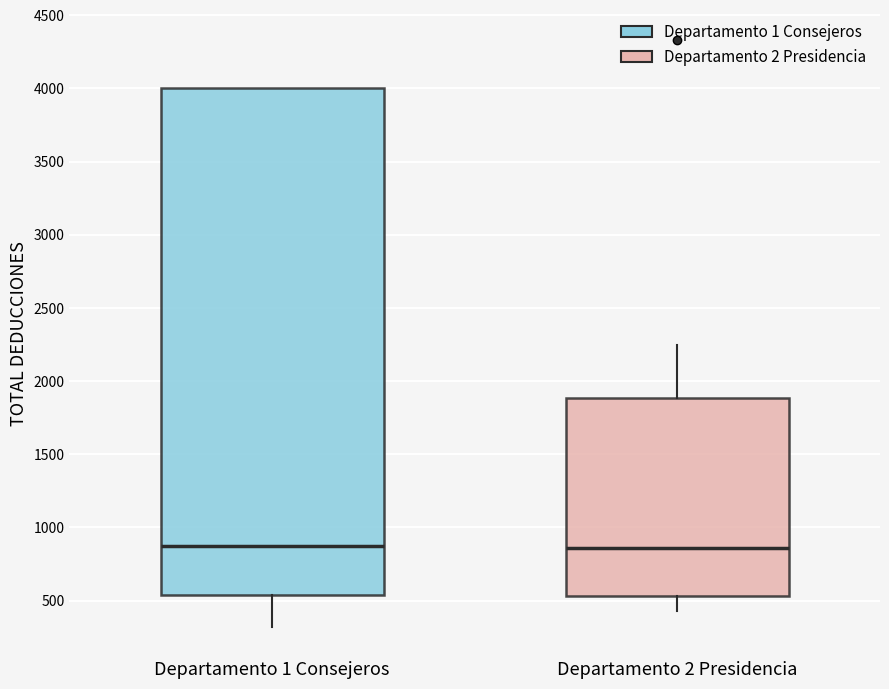

Which box is the tallest, from its lower edge to its upper edge?

Departamento 1 Consejeros